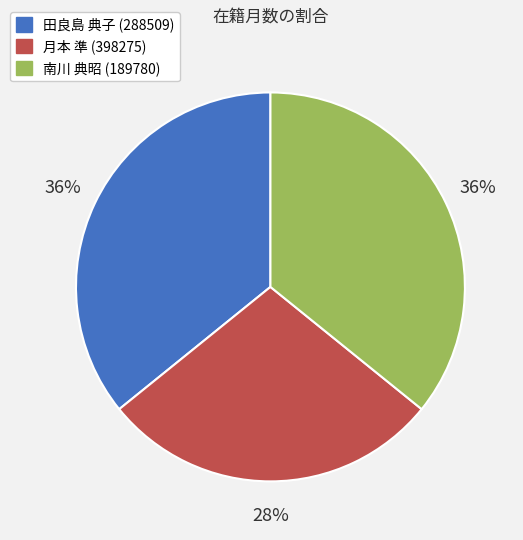

Do 田良島 典子 (288509) and 月本 準 (398275) together represent more than half of the pie?

Yes